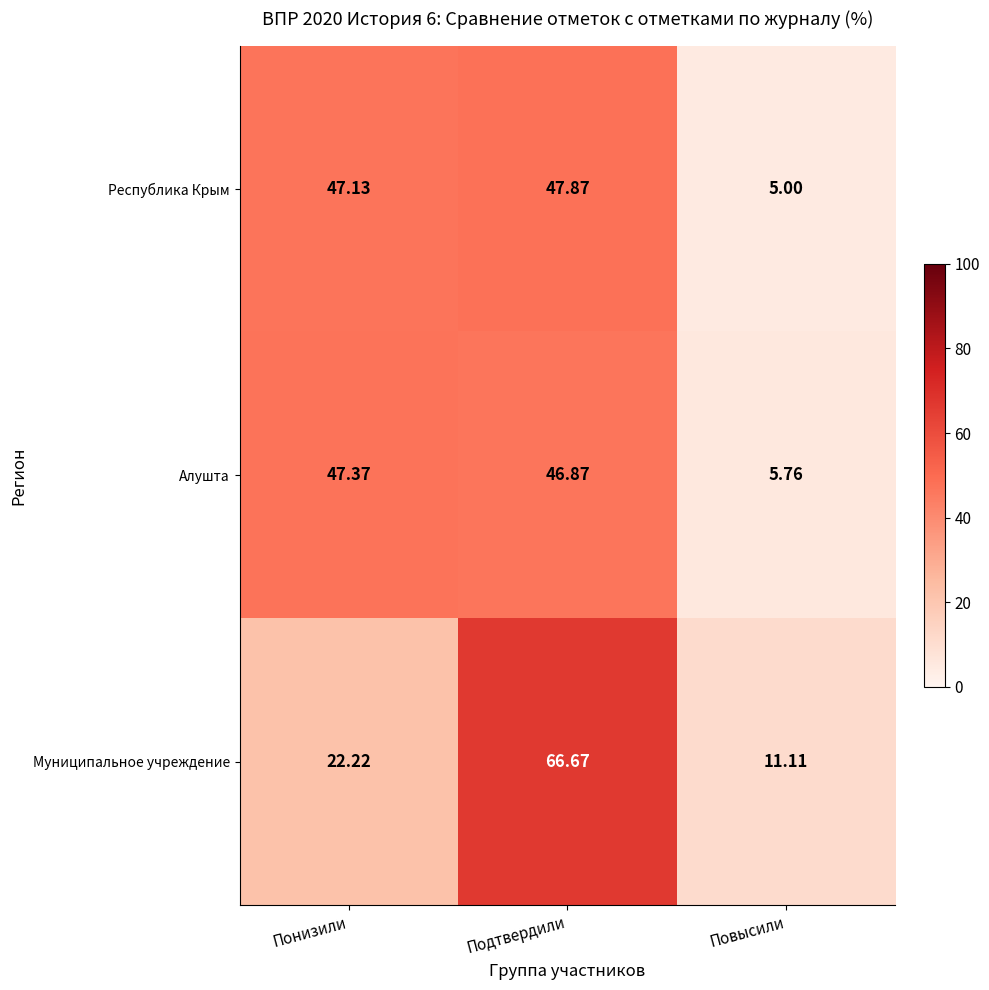

Where is Муниципальное учреждение nearest to the value 38?

Понизили